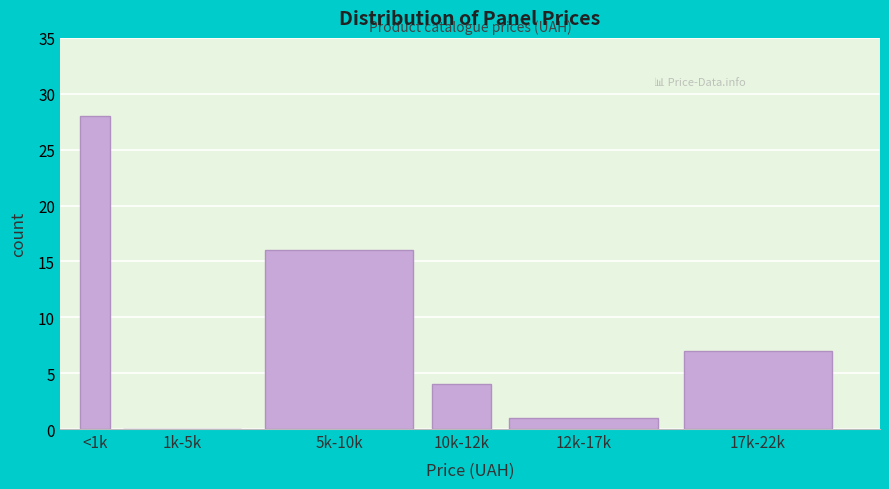

Reading left to right, transcribe all the data shown in this chart.

<1k=28	1k-5k=0	5k-10k=16	10k-12k=4	12k-17k=1	17k-22k=7